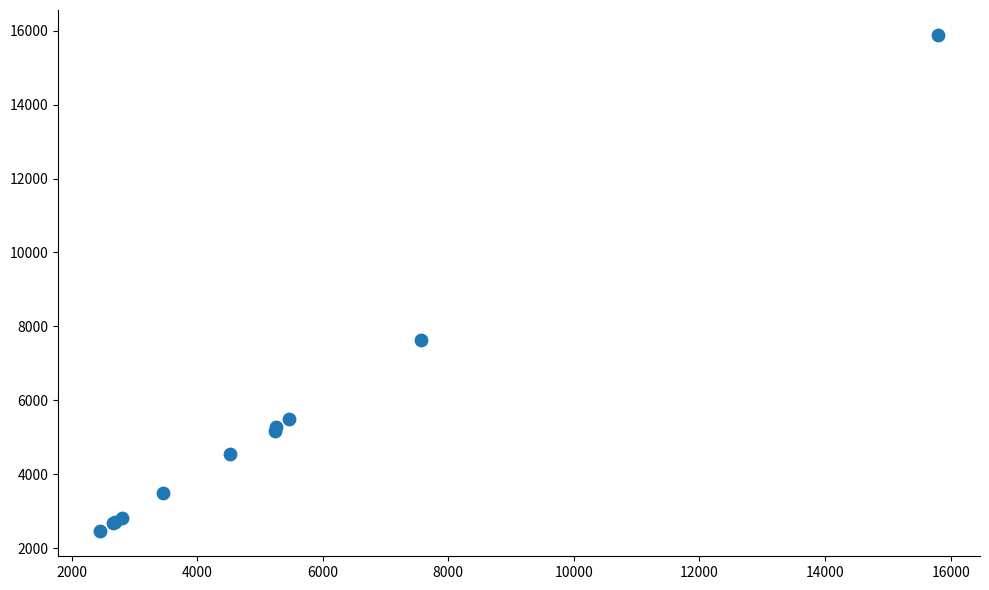

What Y value in the scatter plot is closest to 9170?

7619.7